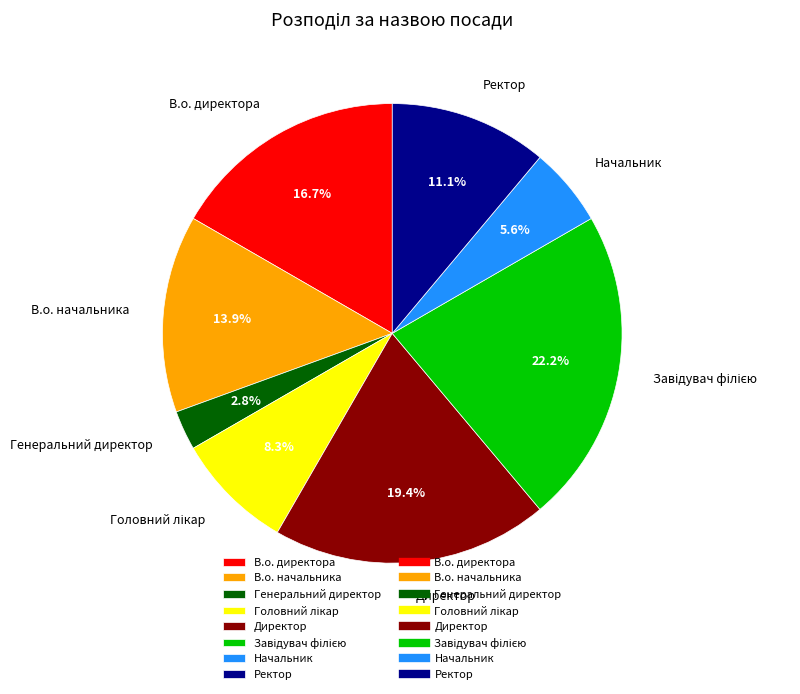

What percentage is the Ректор slice, to the nearest percent?

11%